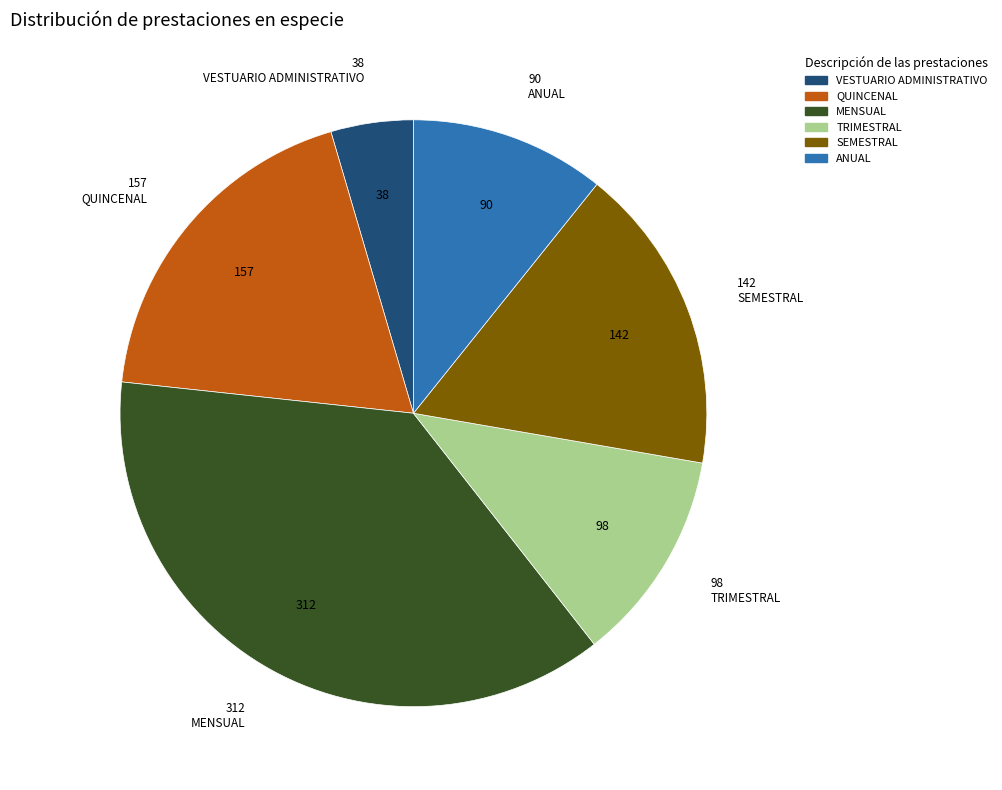

Do MENSUAL and ANUAL together represent more than half of the pie?

No